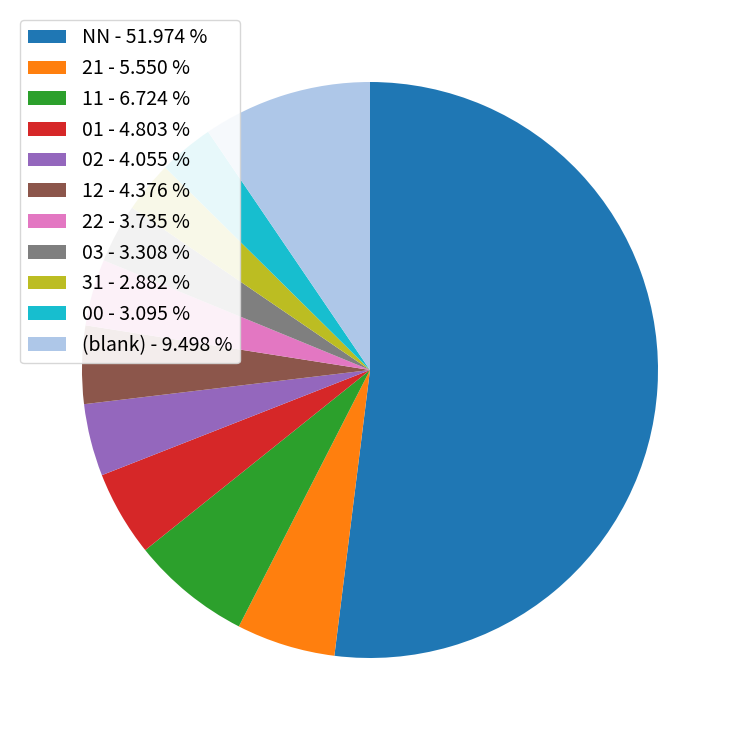

Is there a majority slice in this chart?

Yes